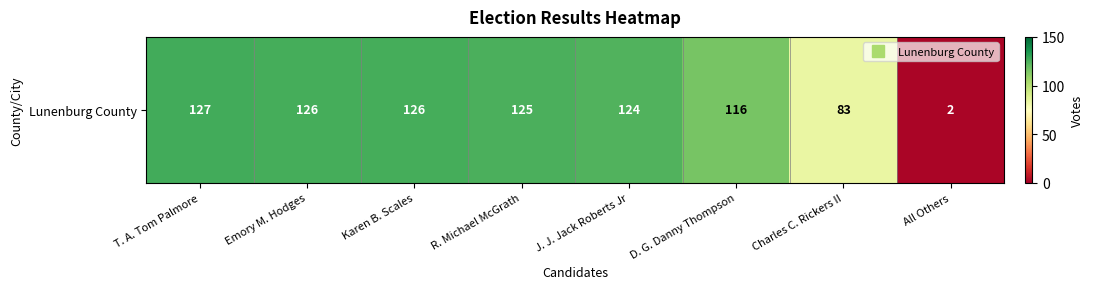

How many data points are less than 125?

4